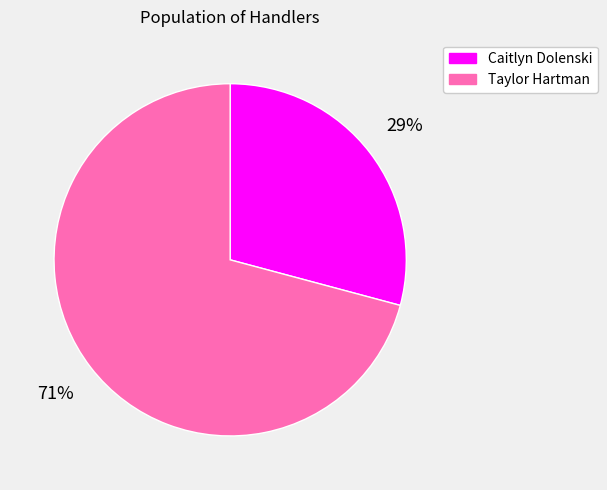

Rank the categories by value from highest to lowest.

Taylor Hartman, Caitlyn Dolenski